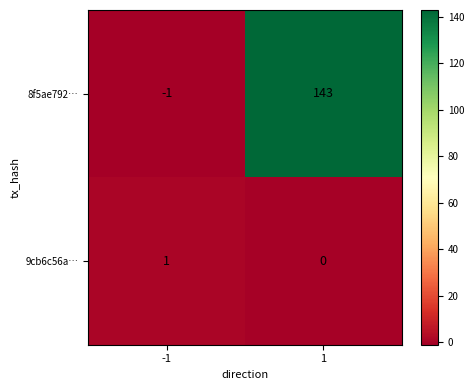

How many distinct data groups are displayed?

2